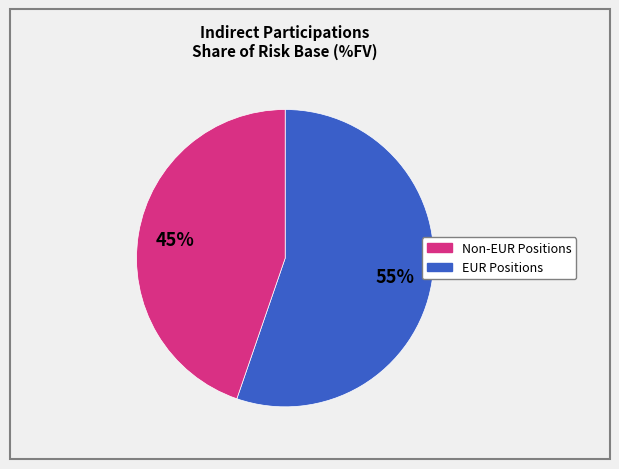

Is there a majority slice in this chart?

Yes